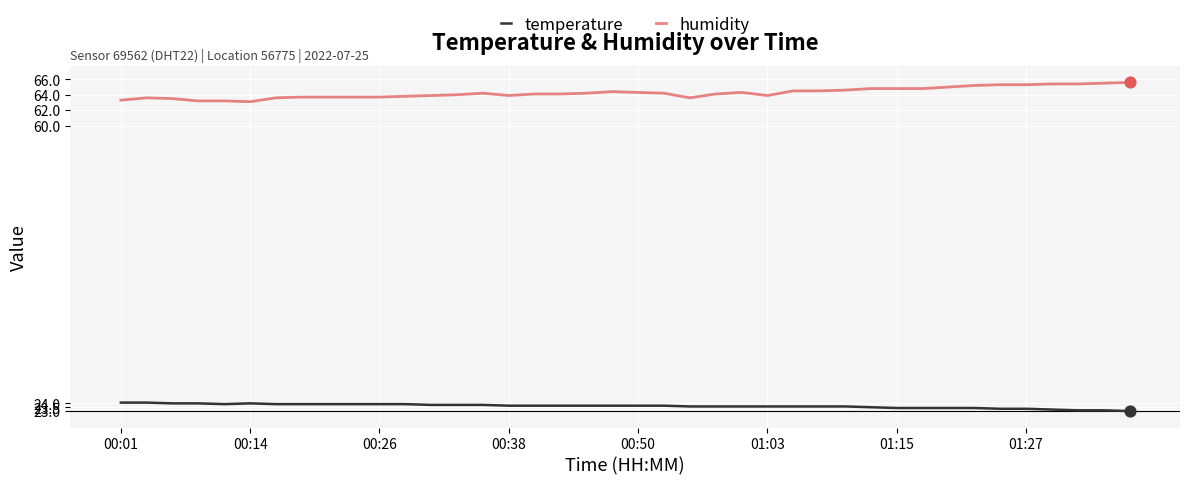

True or false: humidity and temperature intersect in this chart.

False